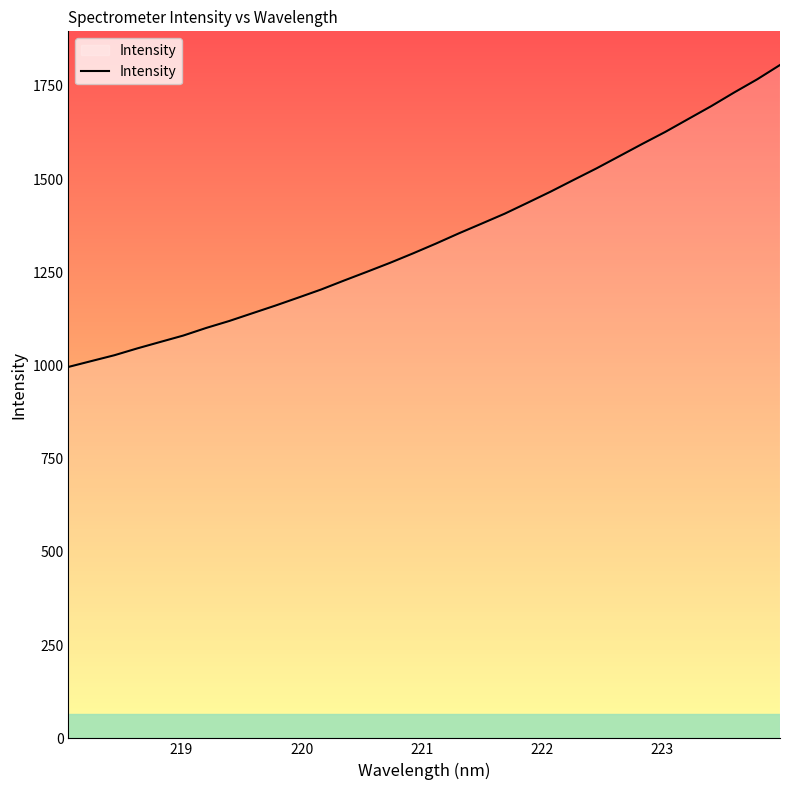

What is the greatest value displayed?

1805.9